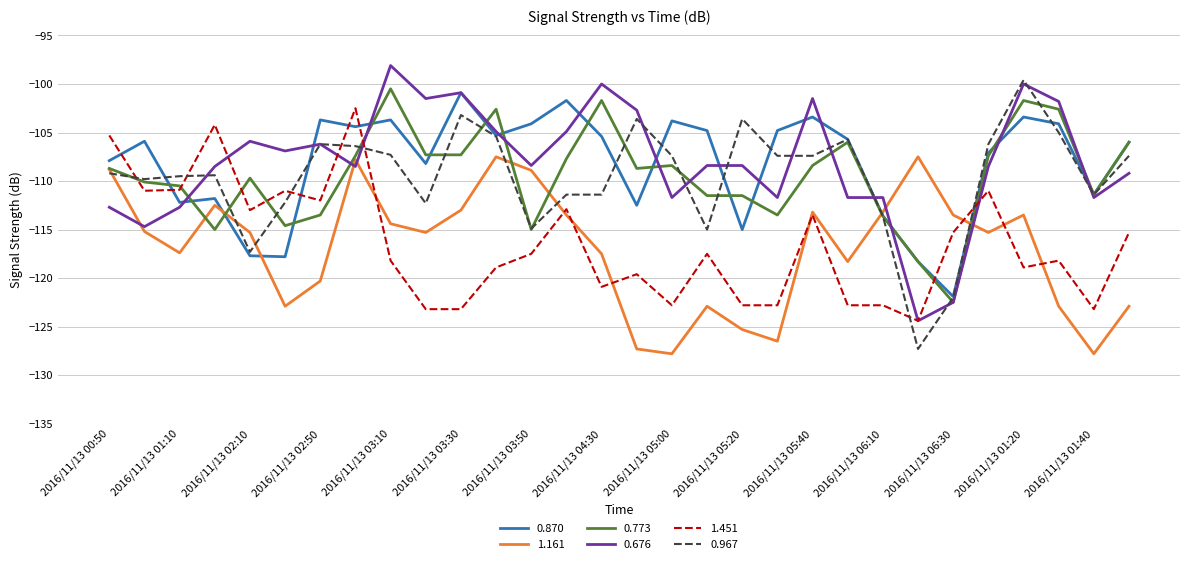

What is the minimum value shown in the chart?

-127.8